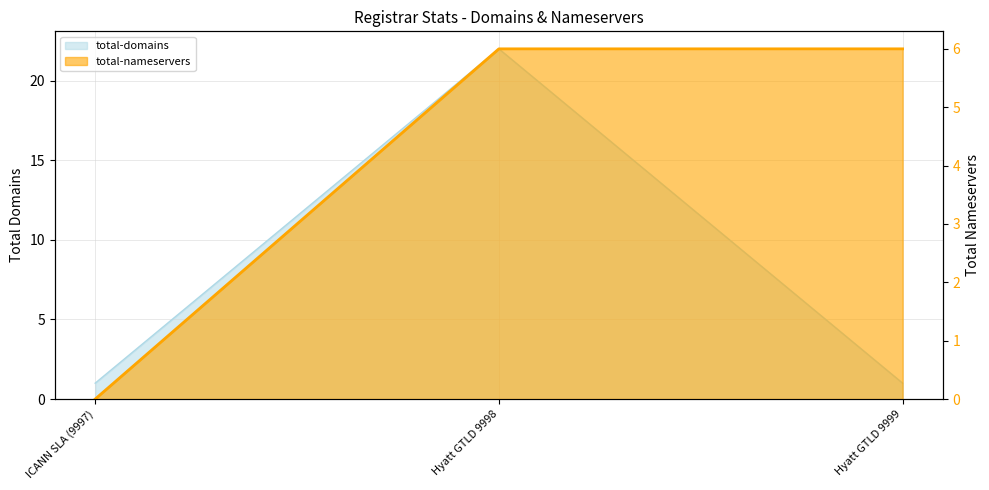

Which category has the lowest value across all series?

ICANN SLA (9997)